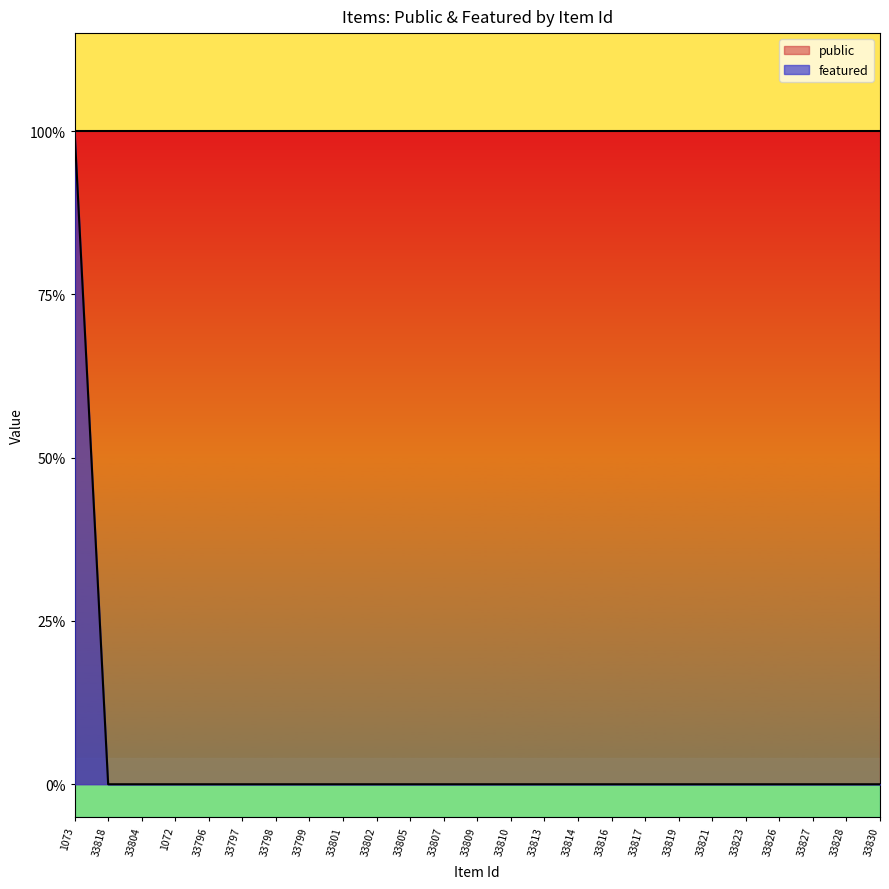

The value at 33809 is 0. True or false?

True